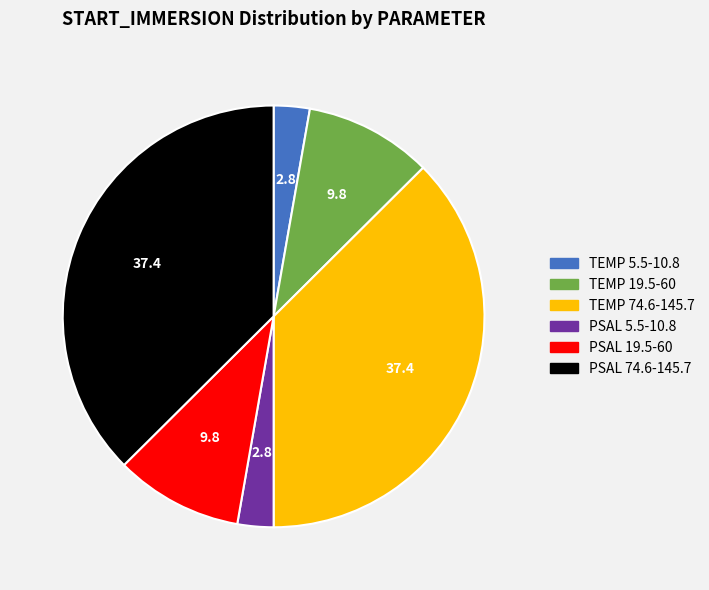

Is the sum of TEMP 74.6-145.7 and PSAL 19.5-60 greater than half?

No